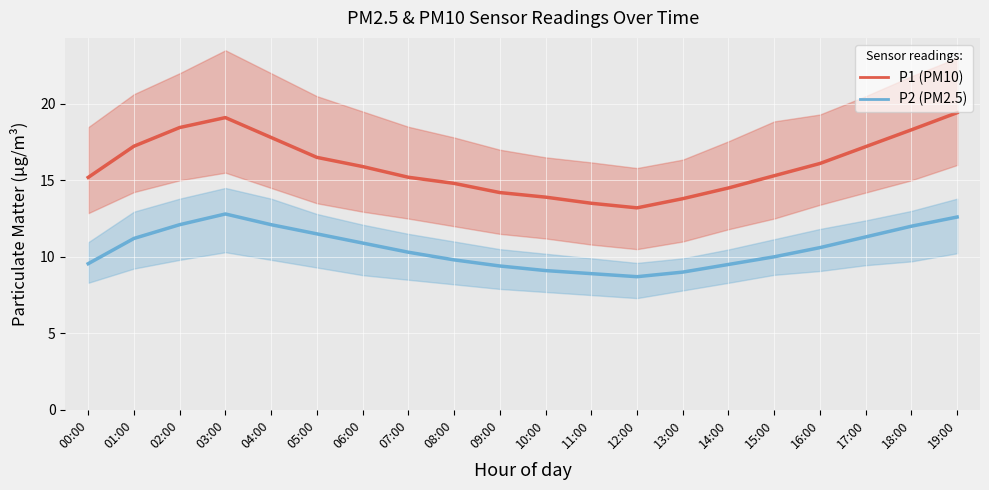

True or false: P1 (PM10) and P2 (PM2.5) cross at least once.

False